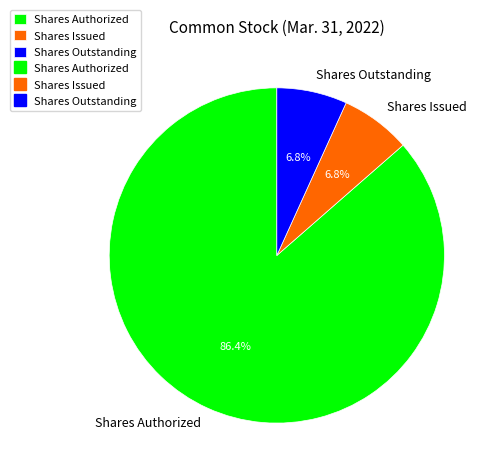

How much of the chart is everything except Shares Outstanding?

93.2%